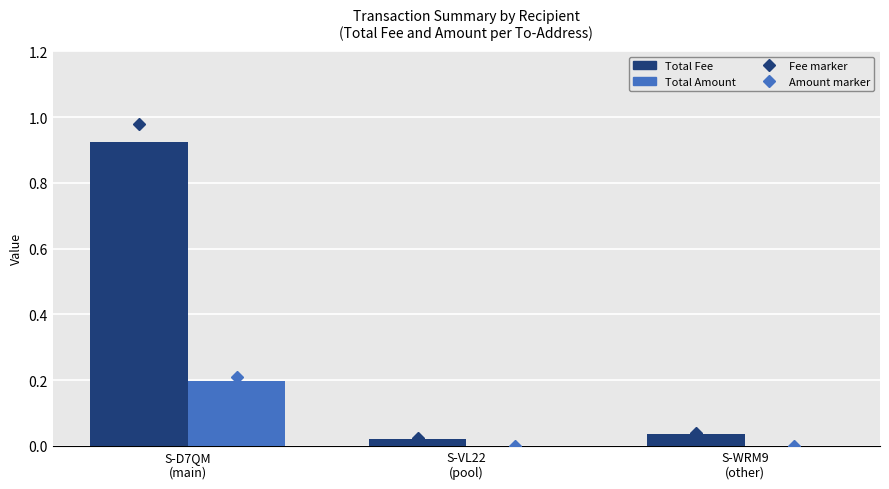

Which category has the highest value in the Total Amount series?

S-D7QM
(main)